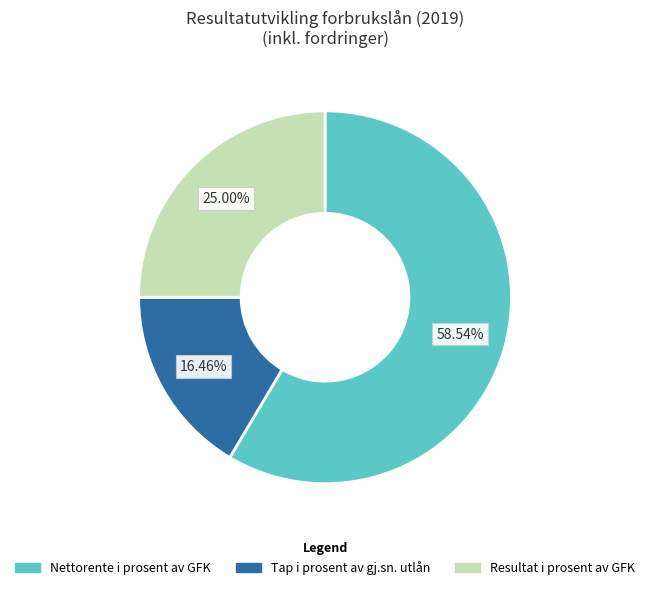

Is there any slice that represents more than half of the pie?

Yes